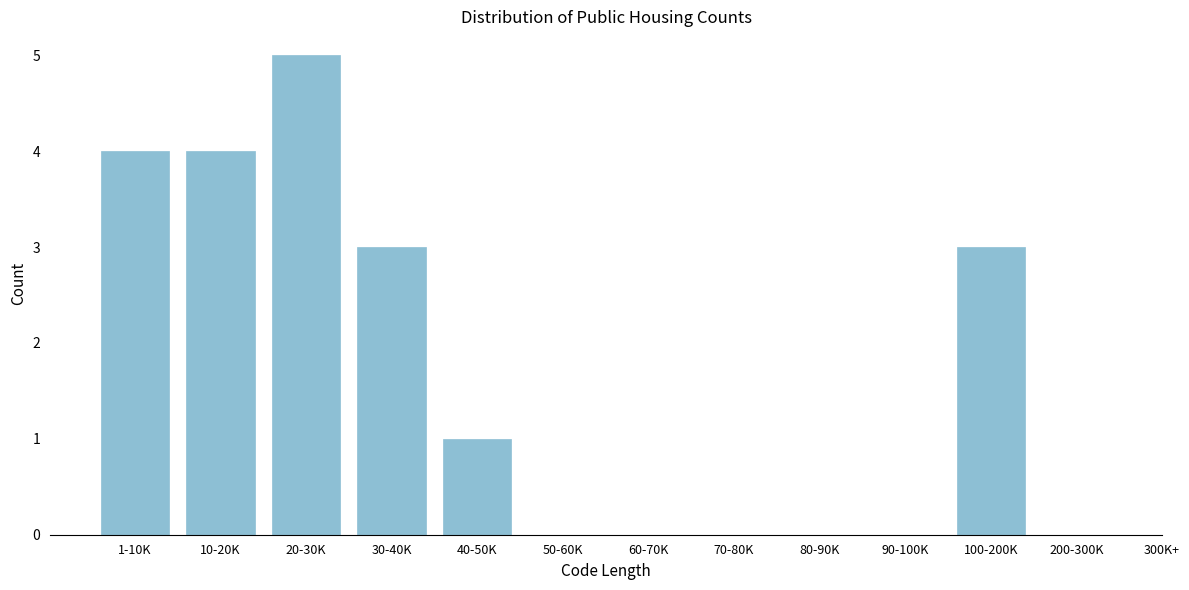

Reading left to right, what are all the values shown in this chart?

1-10K=4	10-20K=4	20-30K=5	30-40K=3	40-50K=1	50-60K=0	60-70K=0	70-80K=0	80-90K=0	90-100K=0	100-200K=3	200-300K=0